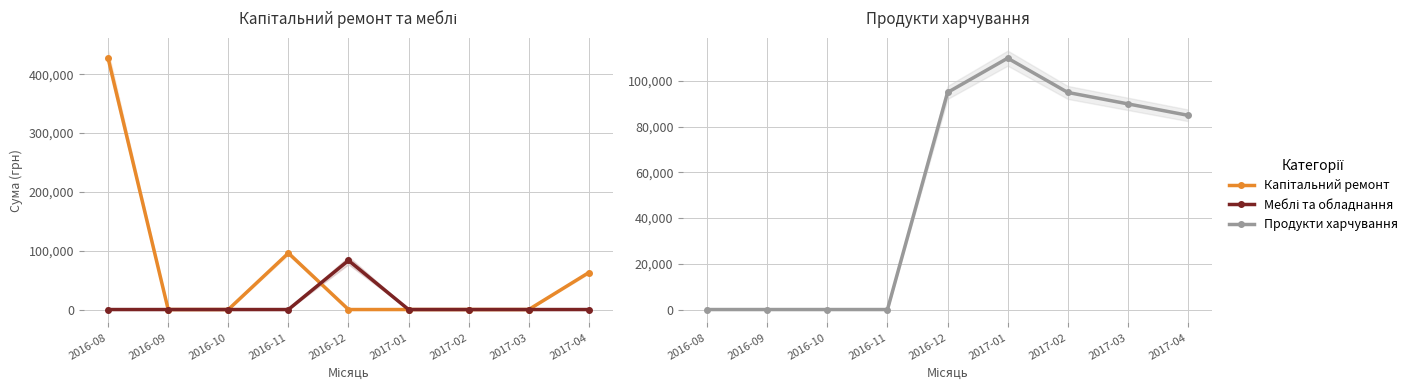

The value of Капітальний ремонт at 2016-12 is 0.0. True or false?

True